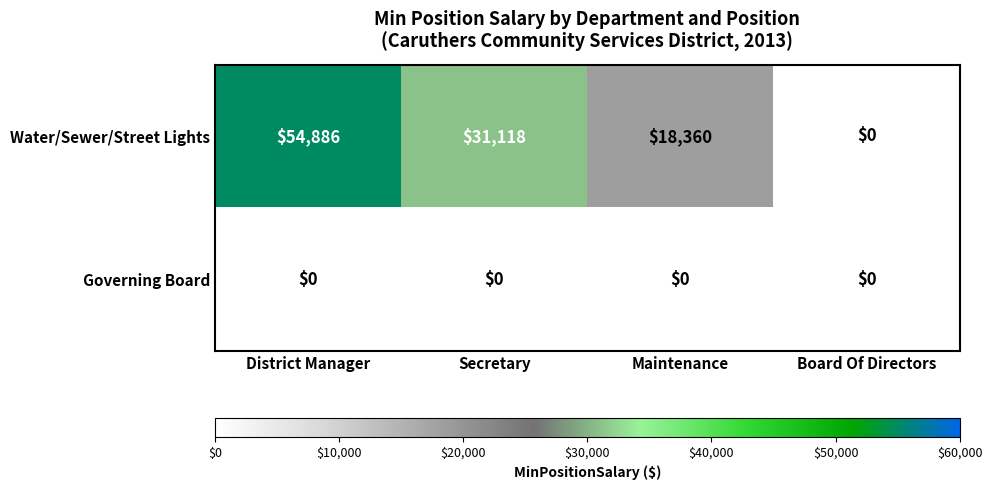

At which label is Water/Sewer/Street Lights closest to 27443?

Secretary